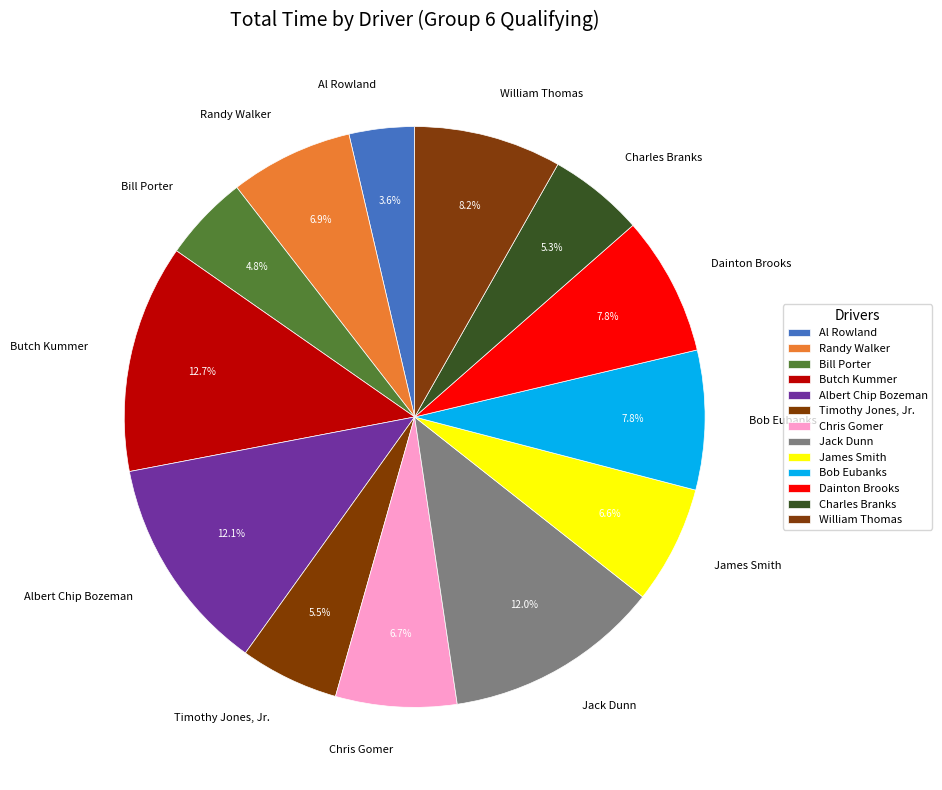

Approximately how many times larger is the value at Chris Gomer compared to Al Rowland?

1.9